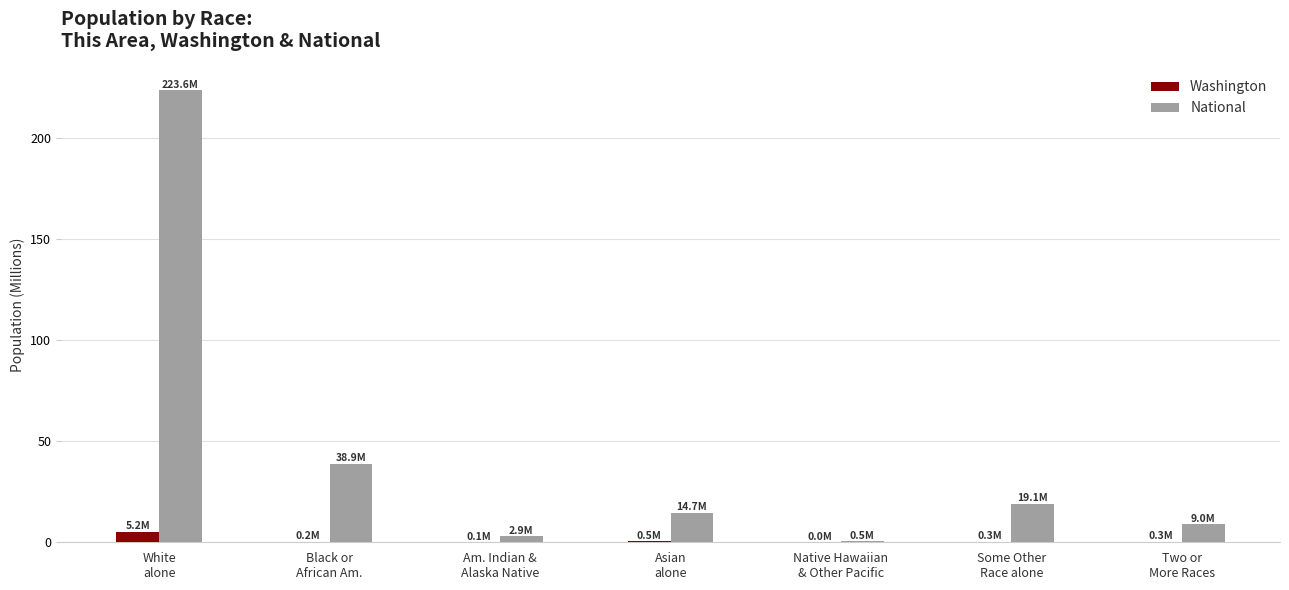

What is the maximum value for Washington?

5.2